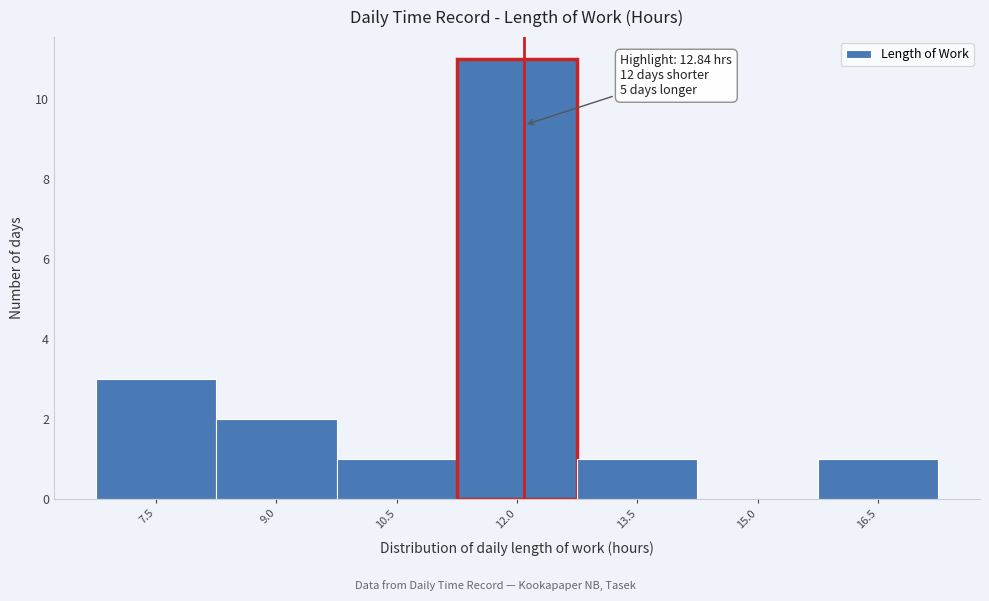

Reading left to right, transcribe all the data shown in this chart.

7.5=3	9.0=2	10.5=1	12.0=11	13.5=1	15.0=0	16.5=1